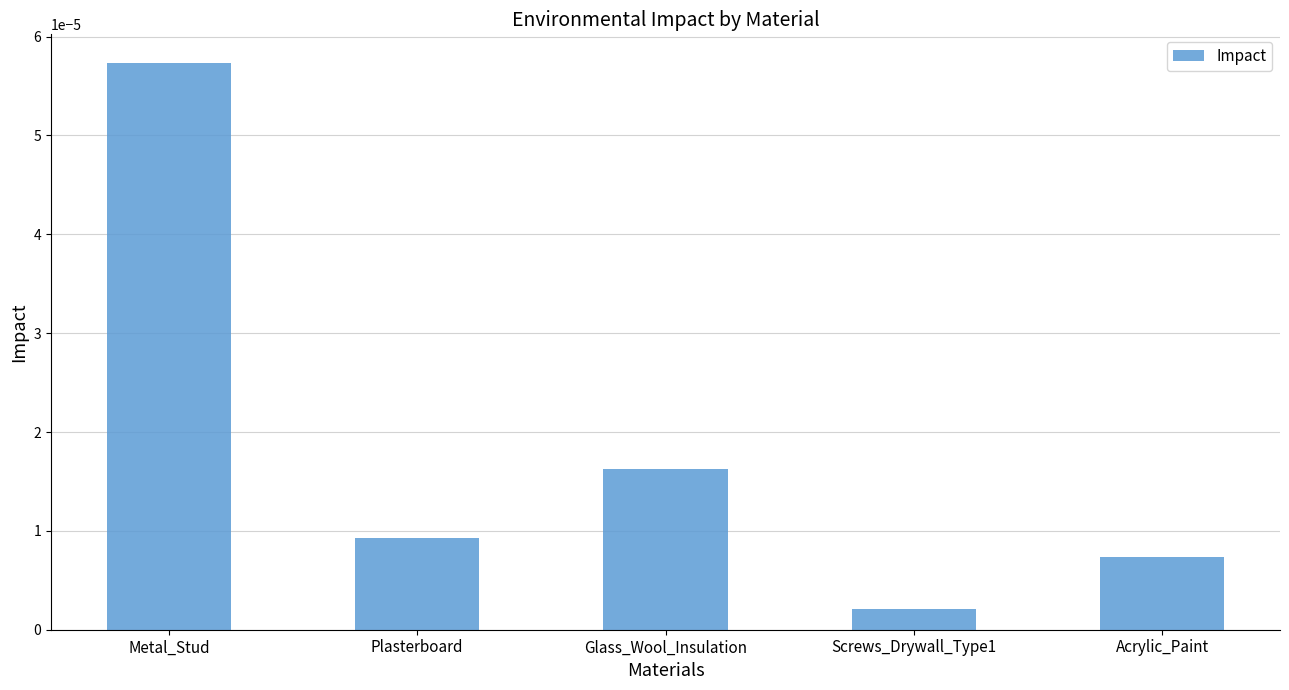

Between Metal_Stud and Acrylic_Paint, which is larger?

Metal_Stud